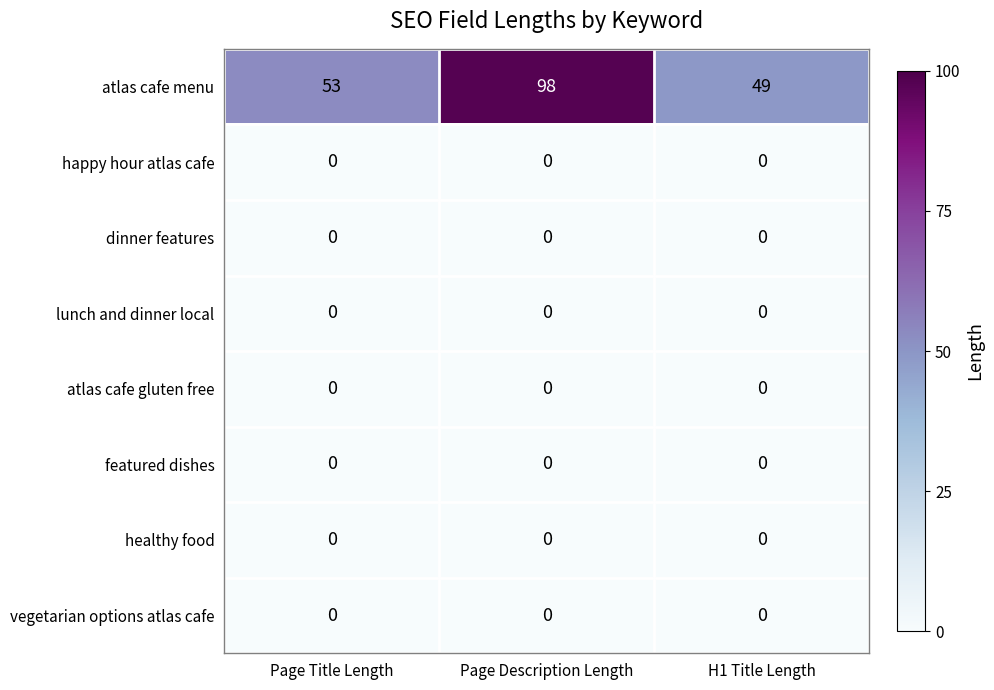

Reading left to right, transcribe all the data shown in this chart.

atlas cafe menu: 53	98	49
happy hour atlas cafe: 0	0	0
dinner features: 0	0	0
lunch and dinner local: 0	0	0
atlas cafe gluten free: 0	0	0
featured dishes: 0	0	0
healthy food: 0	0	0
vegetarian options atlas cafe: 0	0	0